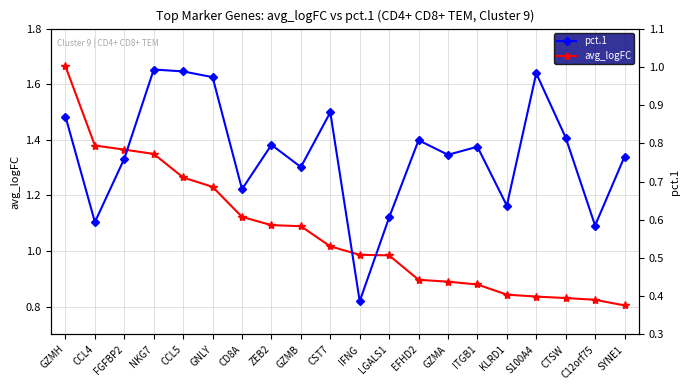

Does the chart have visible grid lines?

Yes